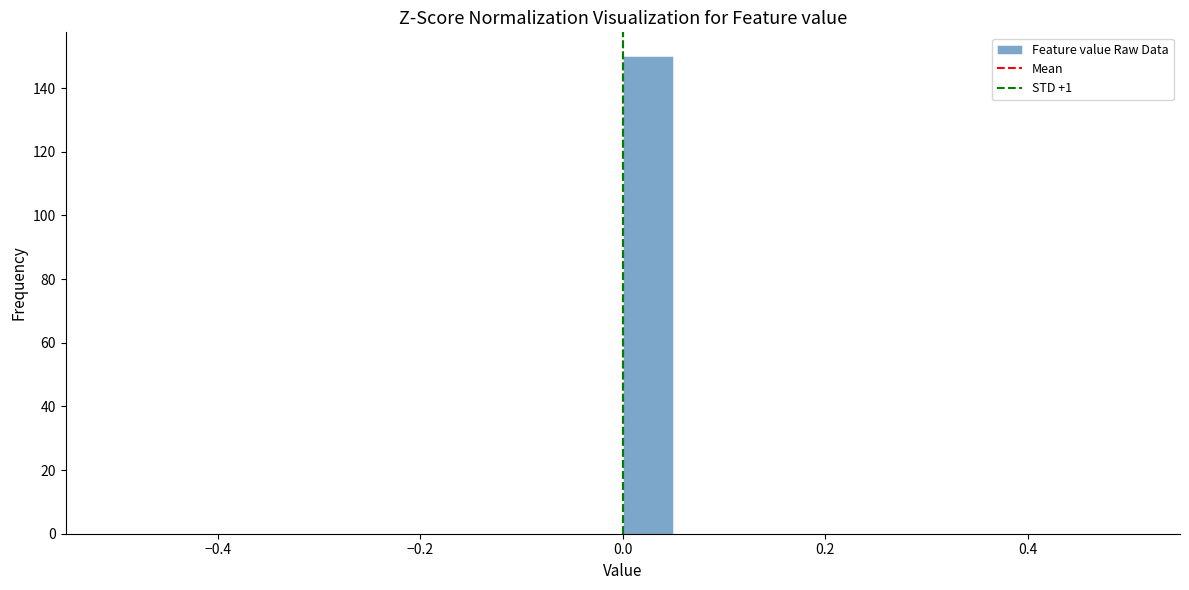

Read against the x-axis, roughly where is the centre of the tallest bar?

0.02